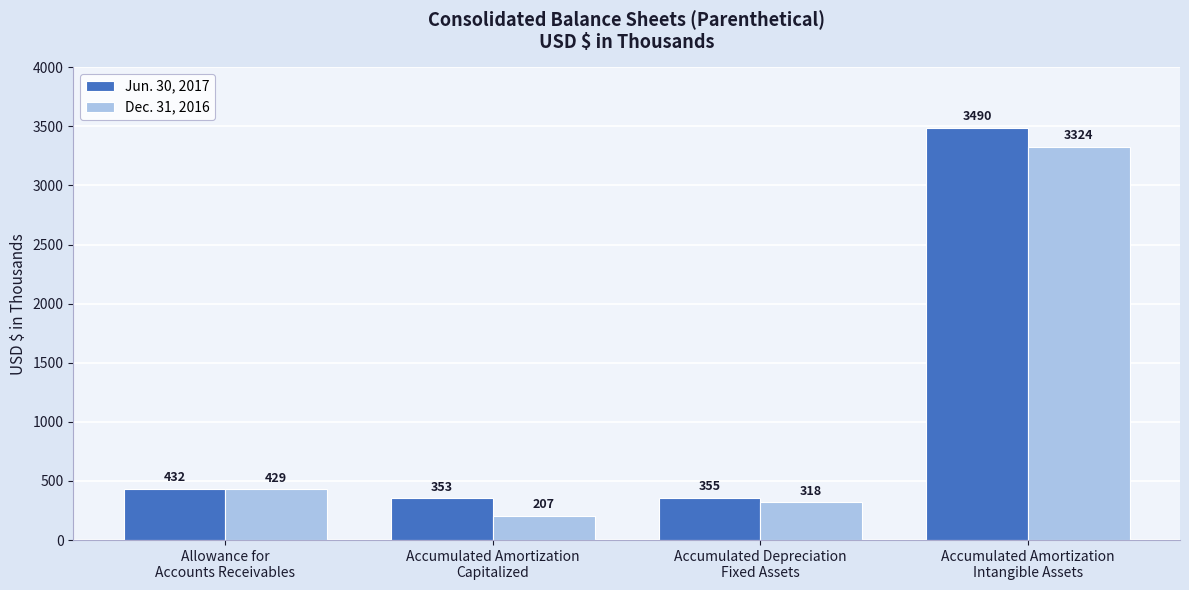

What is the minimum value for Jun. 30, 2017?

353